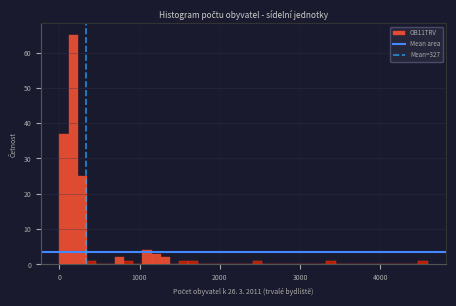

Around what value on the x-axis is the tallest bar? Give the approximate position of its centre, as read against the axis.

200